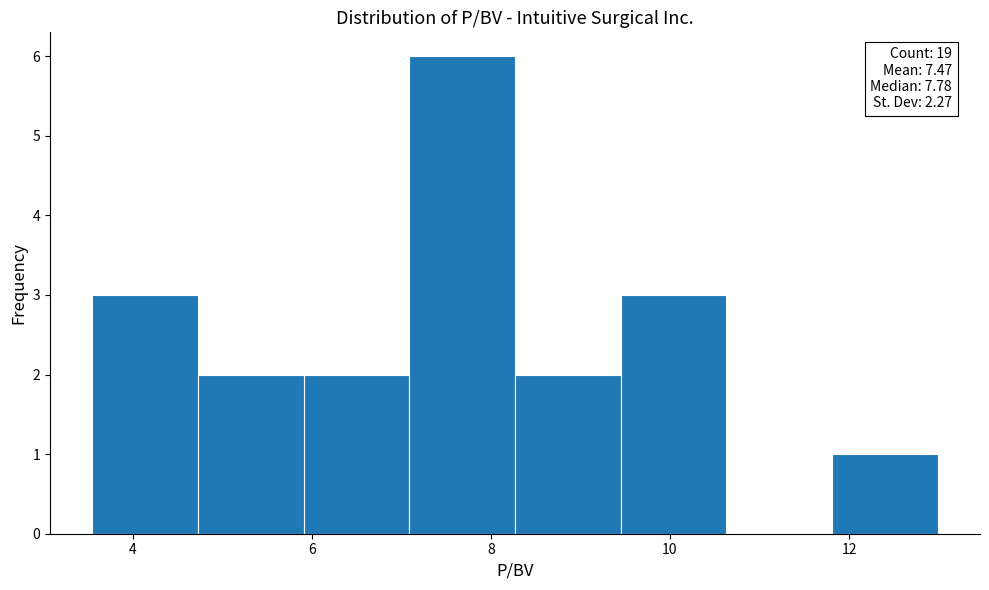

Over which range of the x-axis is the bar tallest?

7.0 to 8.2